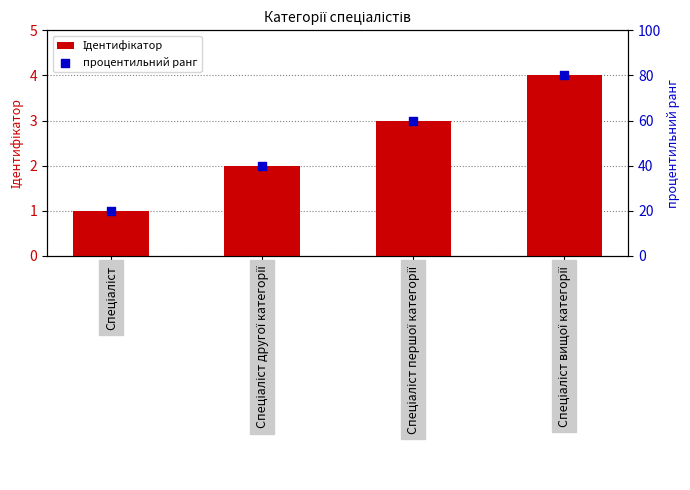

At which category is the sum across all series the highest?

Спеціаліст вищої категорії